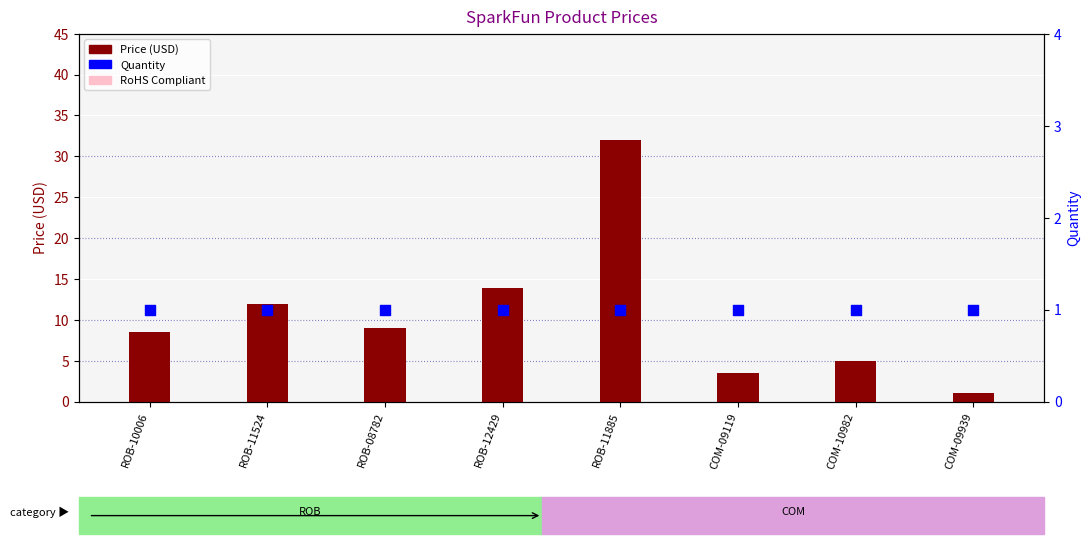

Which series reaches the maximum Y coordinate?

Price (USD)